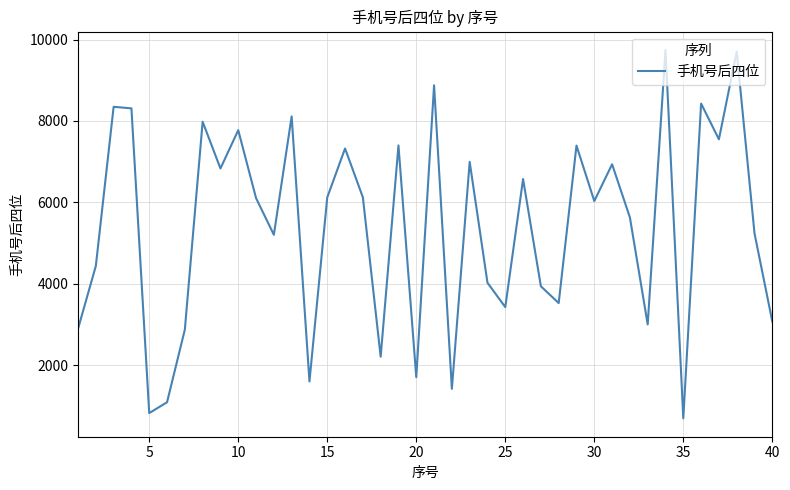

What is the greatest value displayed?

9743